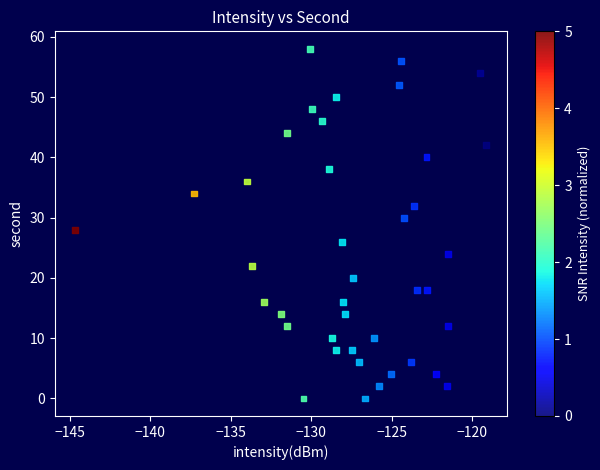

What is the range of Y values (max minus min)?

58